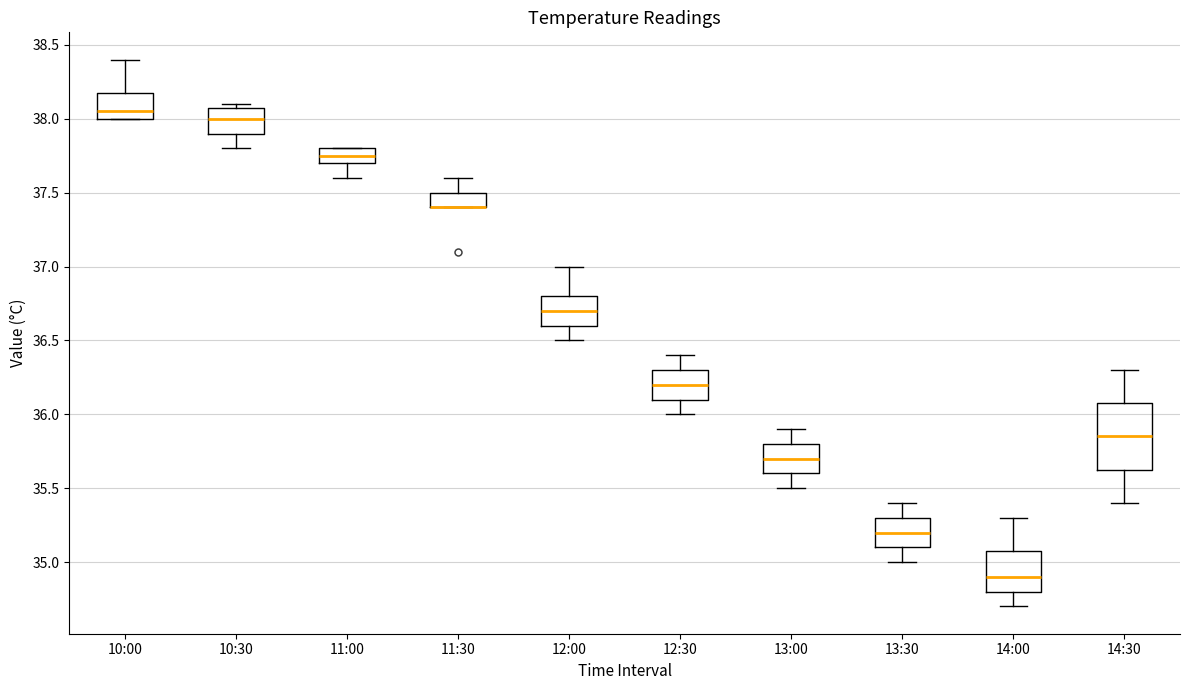

Reading left to right, transcribe this box plot: for each box, give where its median line is, the range the box spans, and where its two whiskers end, as read against the y-axis. The values are not printed on the chart, so give them approximately, as read against the axis.

10:00: median 38.05, box 38.00 to 38.20, whiskers 38.00 to 38.40
10:30: median 38.00, box 37.90 to 38.10, whiskers 37.80 to 38.10 (just above the box's upper edge)
11:00: median 37.75, box 37.70 to 37.80, whiskers 37.60 to 37.80
11:30: median 37.40 (drawn on the box's lower edge), box 37.40 to 37.50, whiskers 37.40 to 37.60
12:00: median 36.70, box 36.60 to 36.80, whiskers 36.50 to 37.00
12:30: median 36.20, box 36.10 to 36.30, whiskers 36.00 to 36.40
13:00: median 35.70, box 35.60 to 35.80, whiskers 35.50 to 35.90
13:30: median 35.20, box 35.10 to 35.30, whiskers 35.00 to 35.40
14:00: median 34.90, box 34.80 to 35.10, whiskers 34.70 to 35.30
14:30: median 35.85, box 35.65 to 36.10, whiskers 35.40 to 36.30